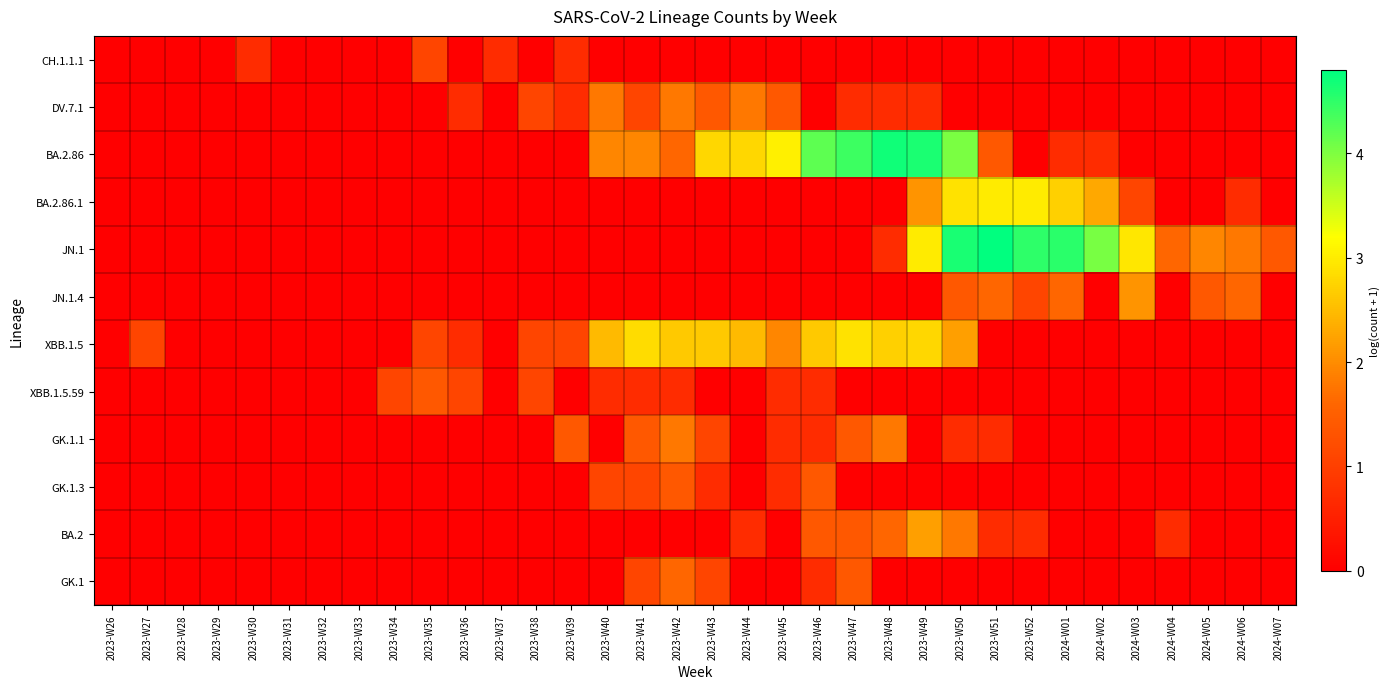

Which series has the widest spread of values?

JN.1